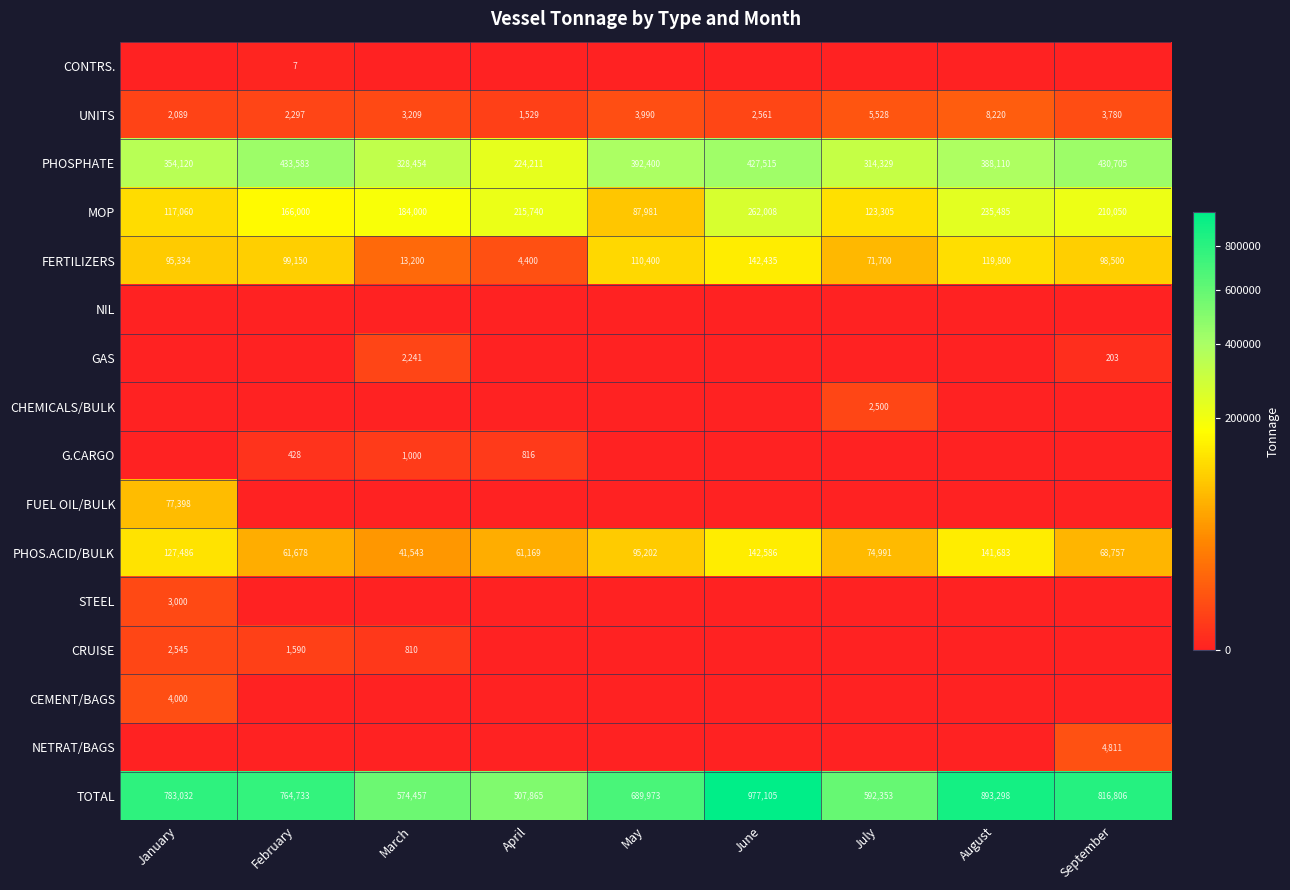

What is the difference between the maximum and minimum values in the MOP series?

174027